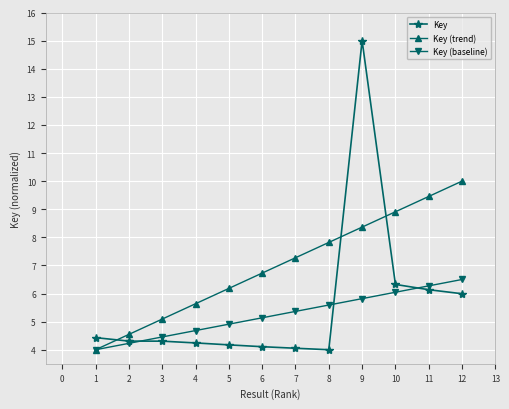

Where do Key (trend) and Key first cross each other?

1 and 2